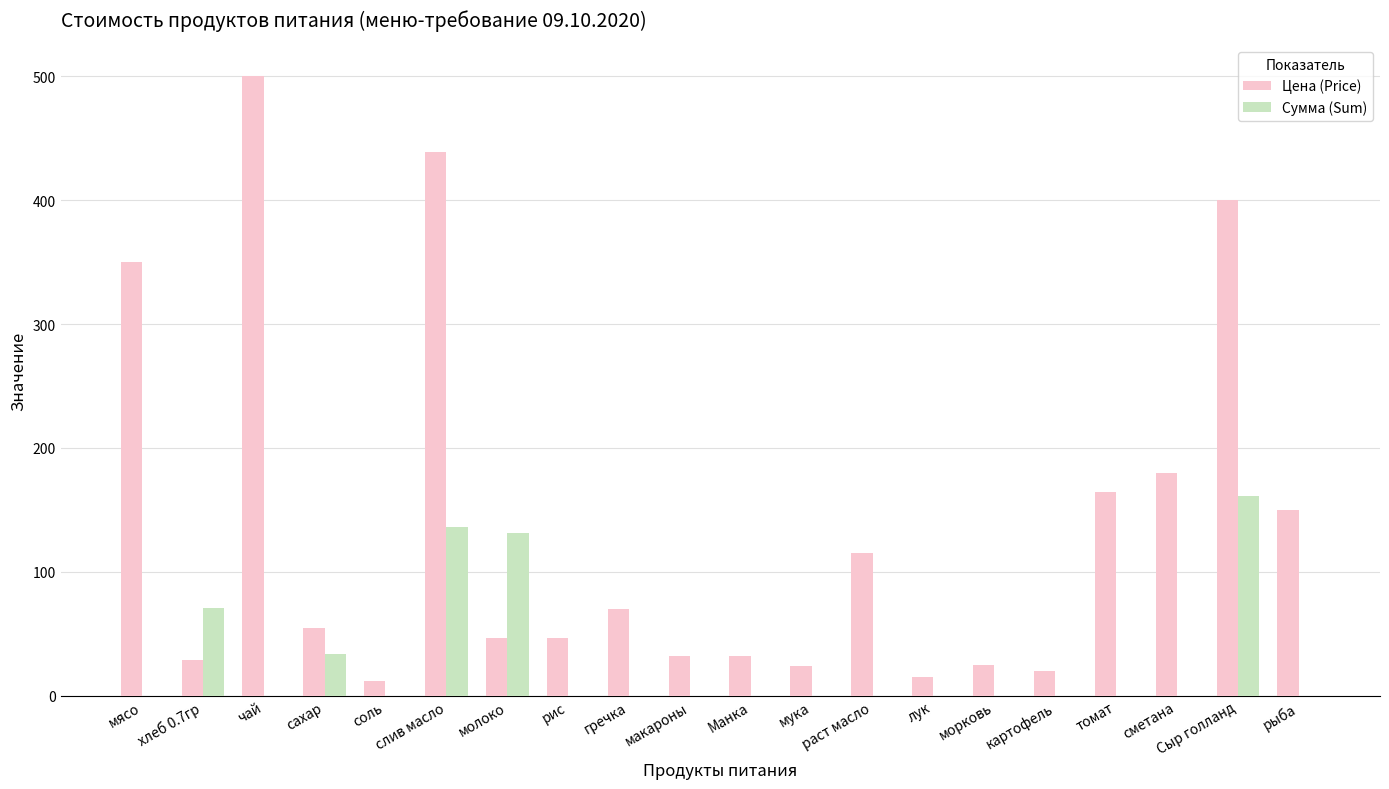

The value of Сумма (Sum) at макароны is 0.0. True or false?

True